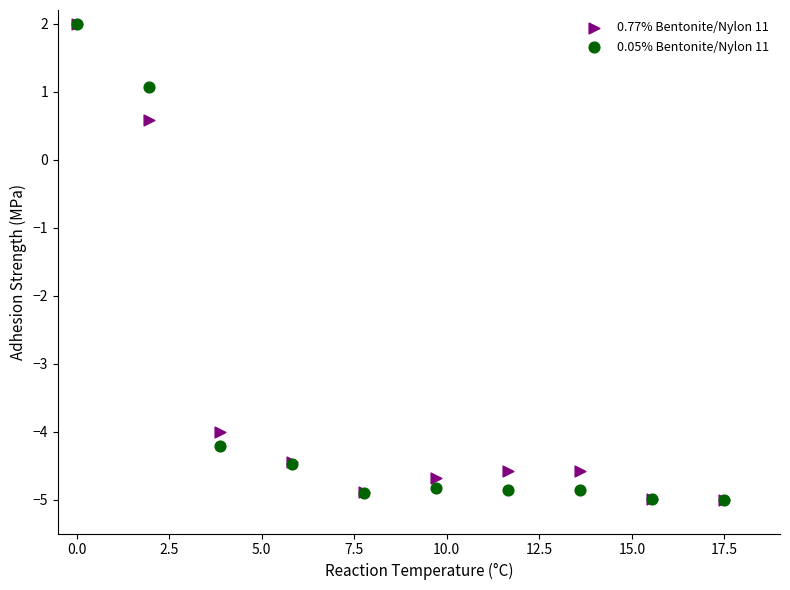

Across all series, what Y value is closest to -1?

0.6